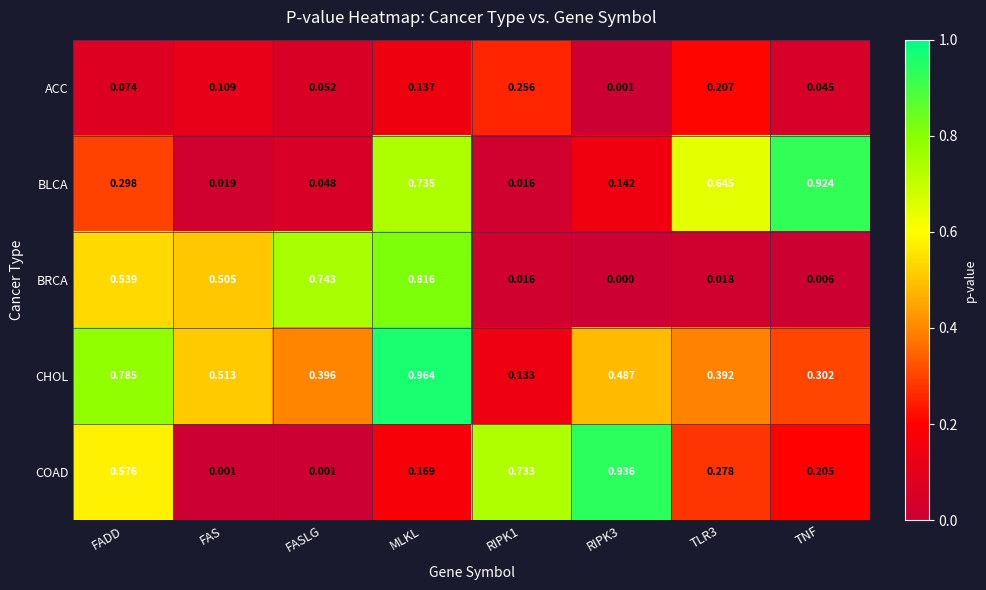

Which series changed the most between RIPK3 and TNF?

BLCA